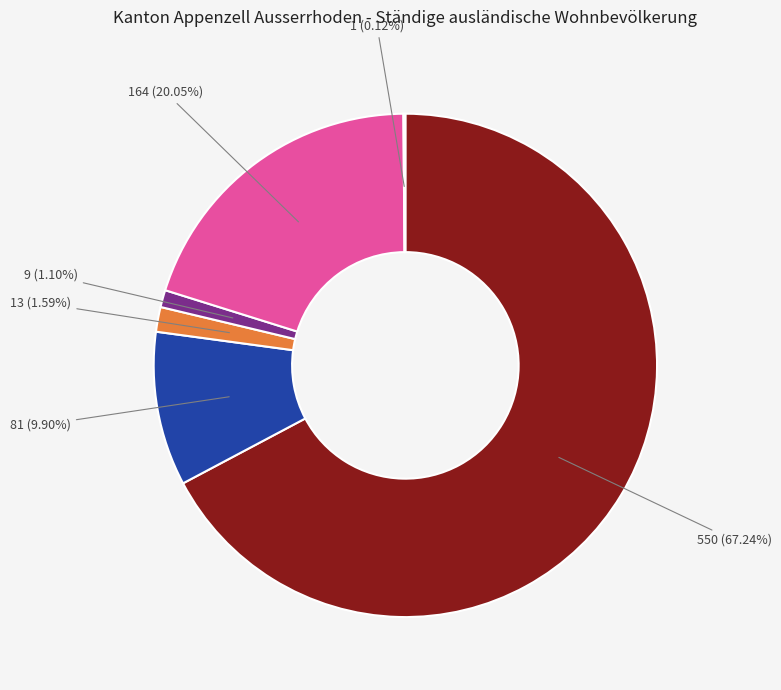

Does any single category account for the majority?

Yes